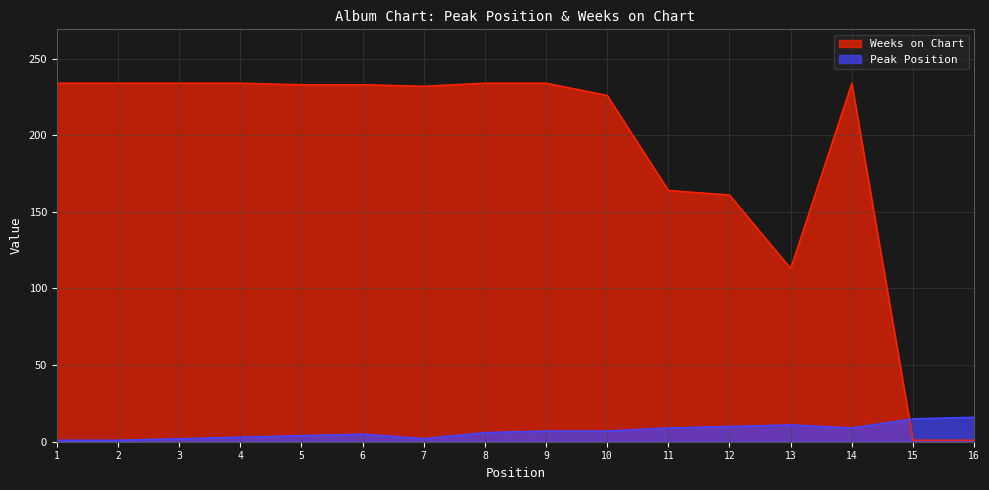

Reading right to left, list all the values displayed in this chart.

Peak Position: 16=16	15=15	14=9	13=11	12=10	11=9	10=7	9=7	8=6	7=2	6=5	5=4	4=3	3=2	2=1	1=1
Weeks on Chart: 16=1	15=1	14=234	13=113	12=161	11=164	10=226	9=234	8=234	7=232	6=233	5=233	4=234	3=234	2=234	1=234